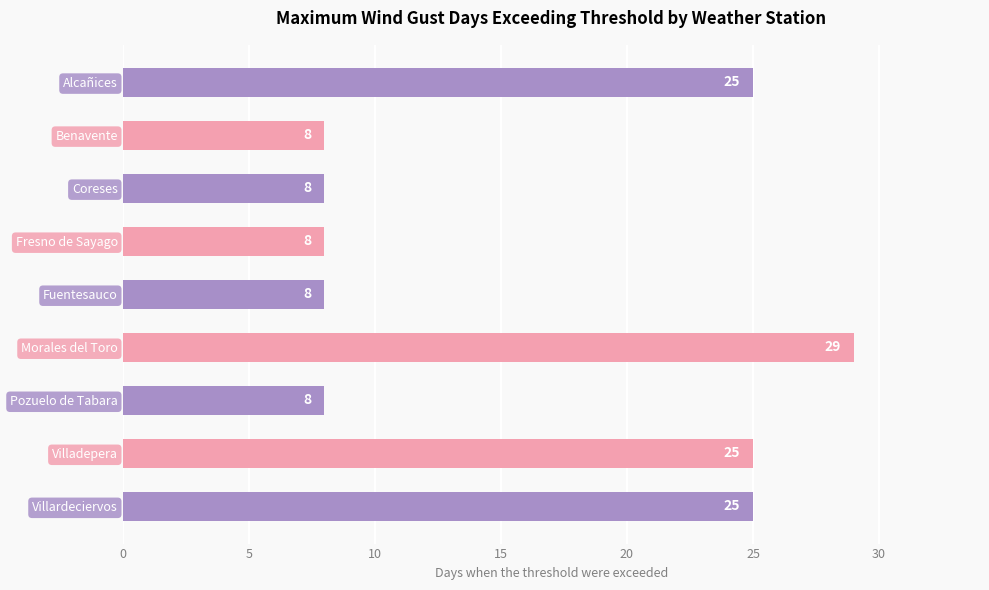

Approximately how many times larger is the value at Alcañices compared to Villadepera?

1.0